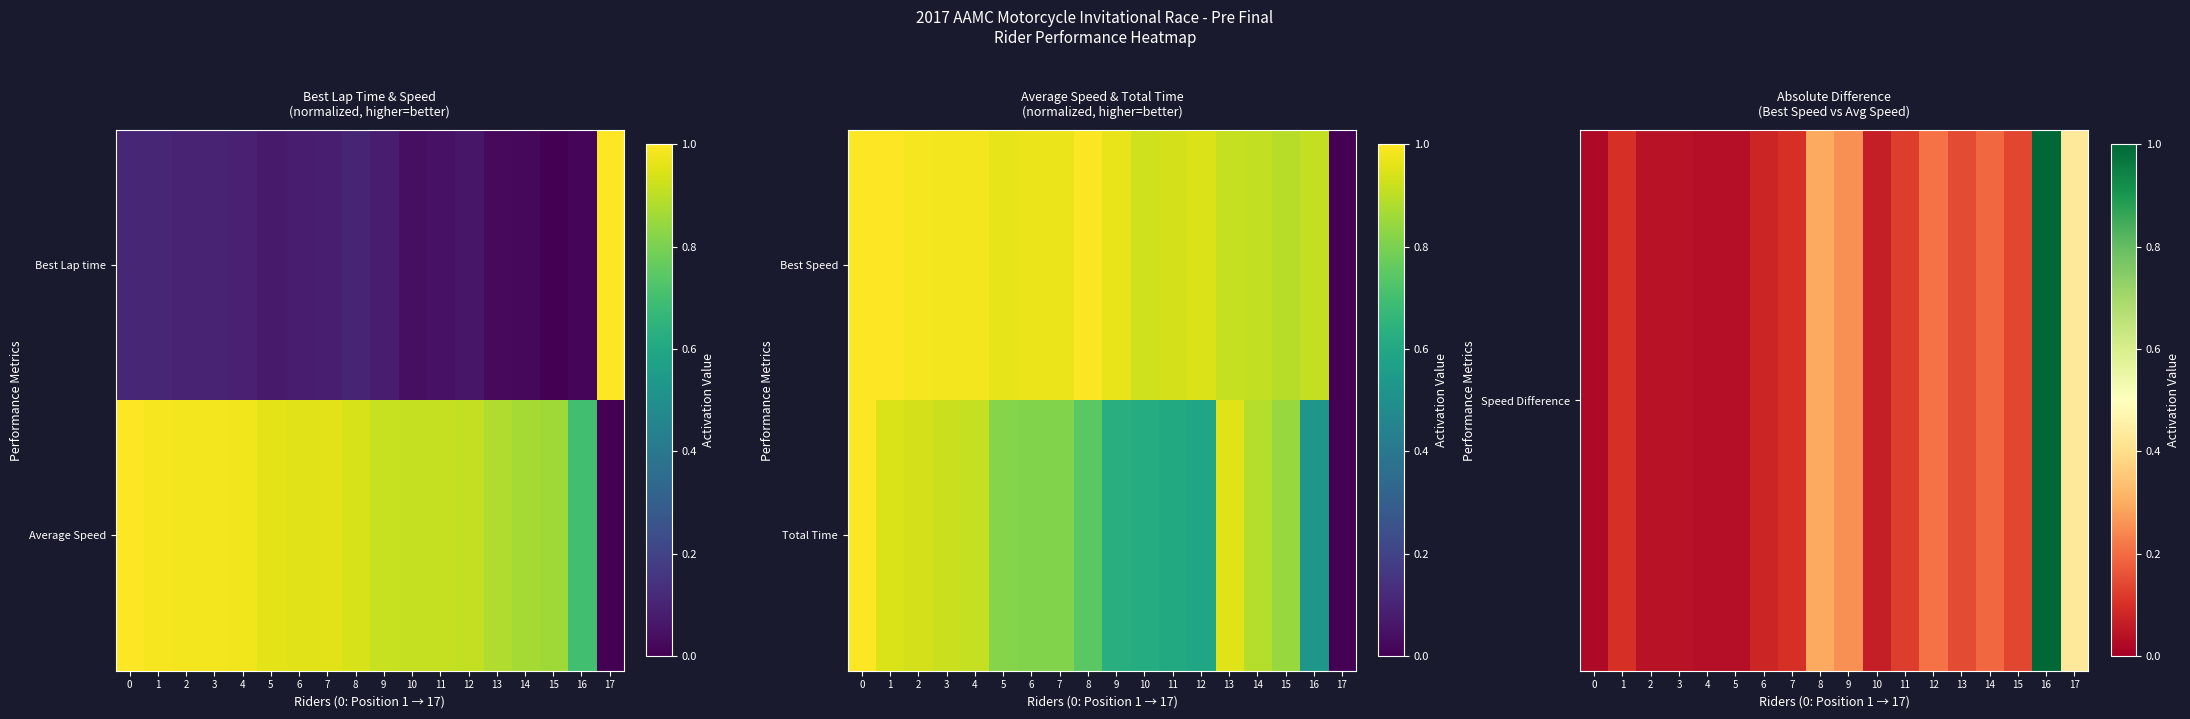

What is the difference between the maximum and second lowest values in the Total Time series?

0.5